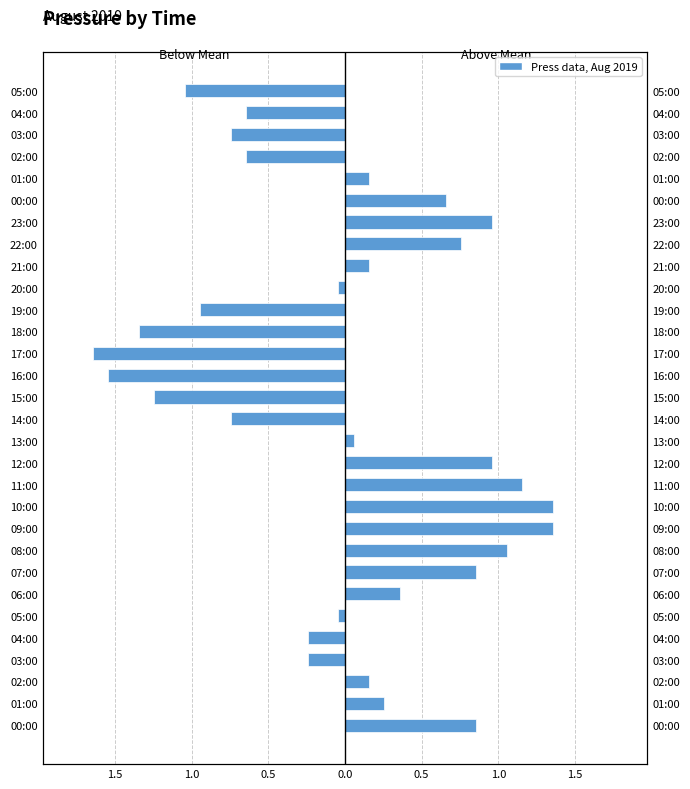

Which category has the highest value across all series?

09:00